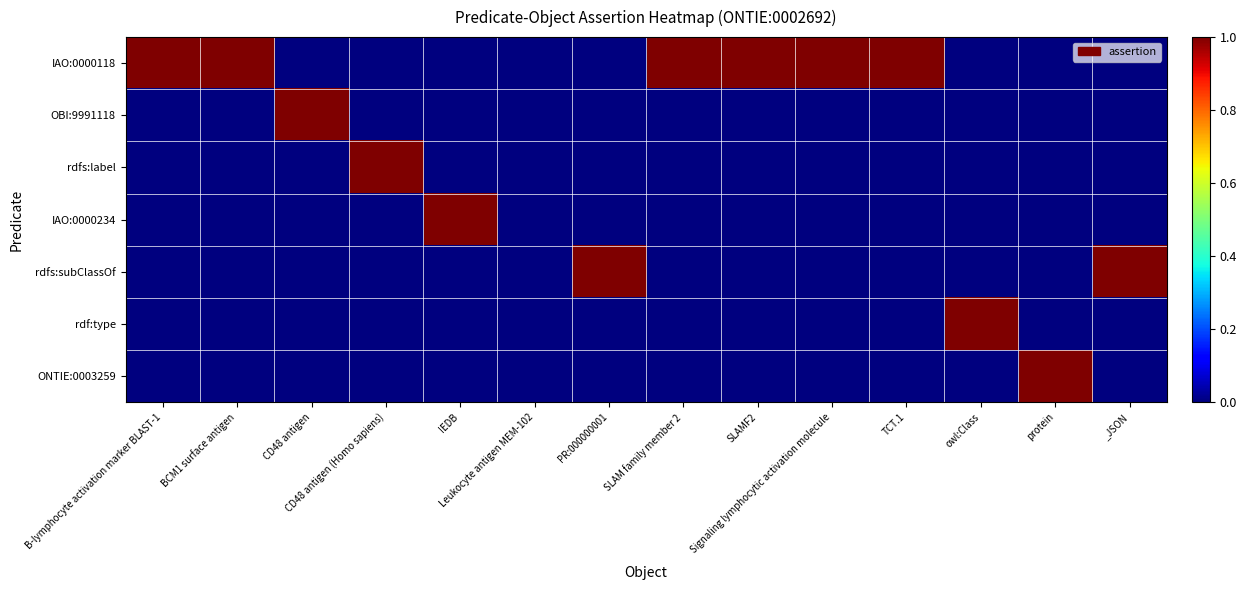

What is the total value across all series at SLAMF2?

1